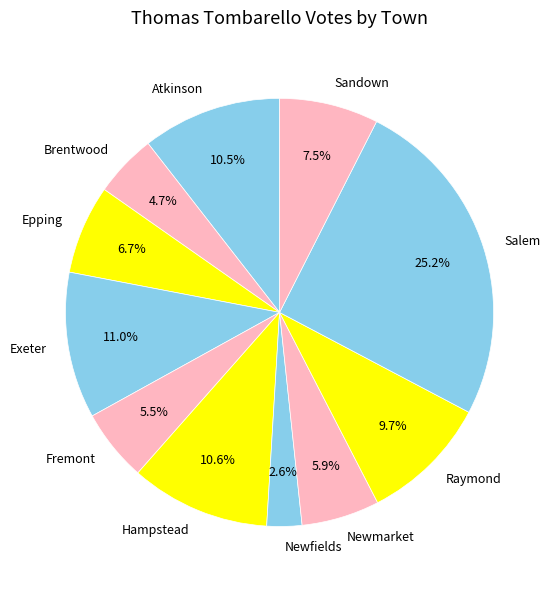

What is the largest slice in the pie chart?

Salem